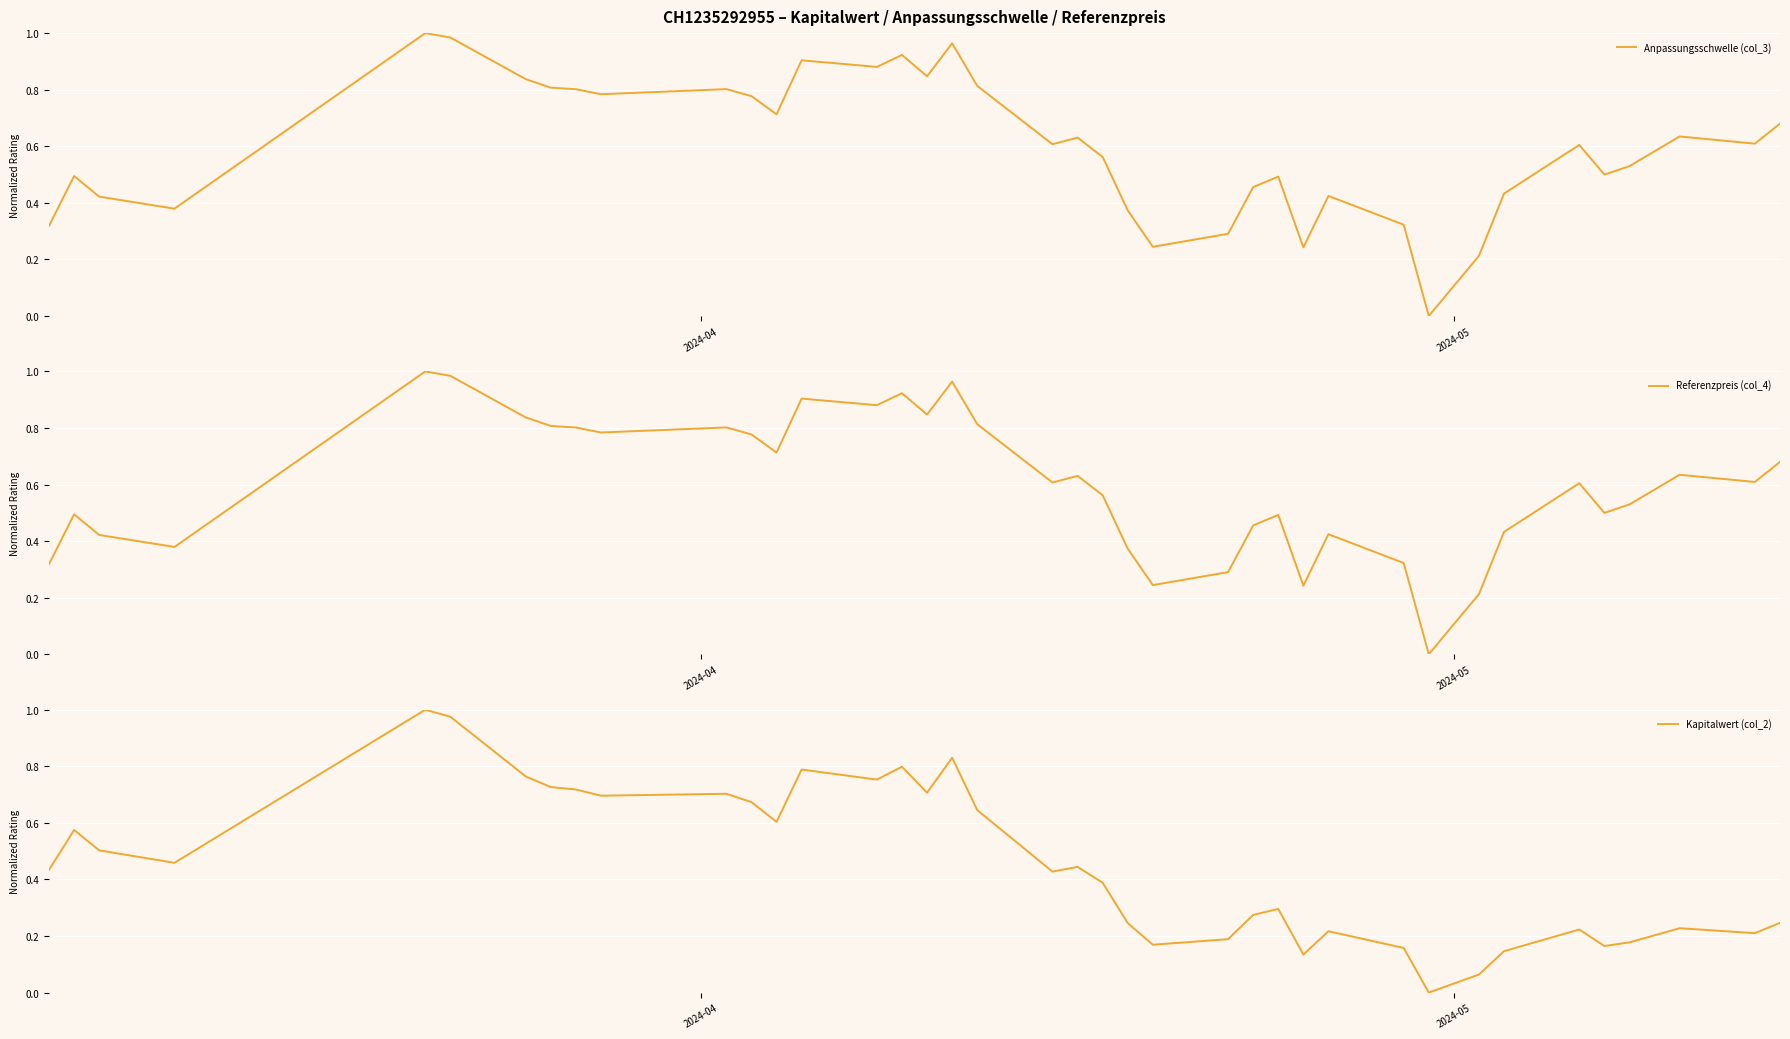

Rank the series by their maximum value, from highest to lowest.

Anpassungsschwelle (col_3), Referenzpreis (col_4), Kapitalwert (col_2)